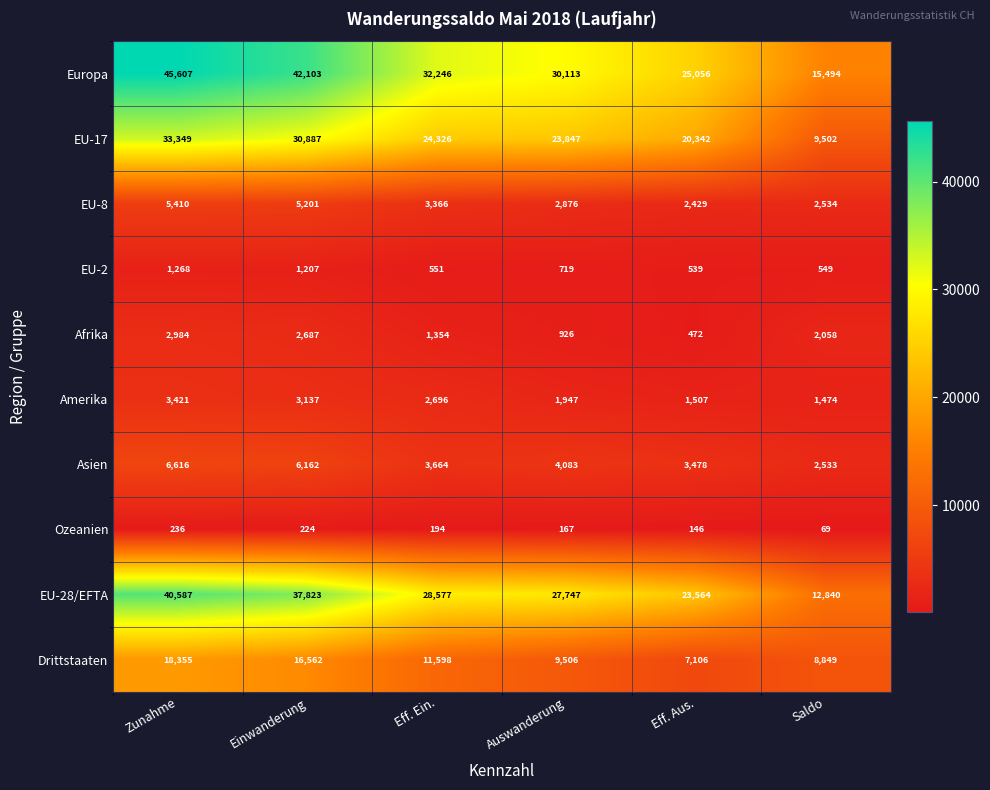

Which series changed the most between Zunahme and Eff. Ein.?

Europa